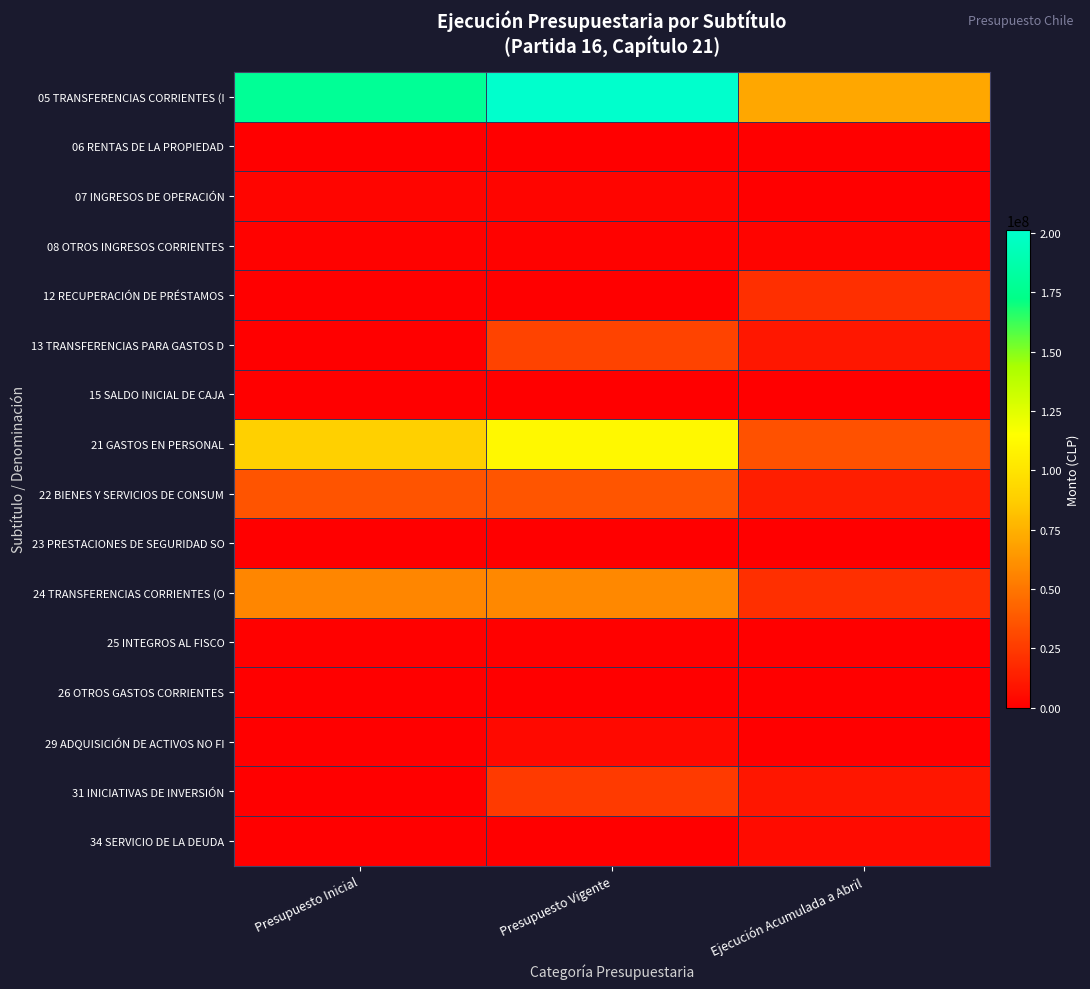

Which series changed the most between Presupuesto Vigente and Ejecución Acumulada a Abril?

05 TRANSFERENCIAS CORRIENTES (I